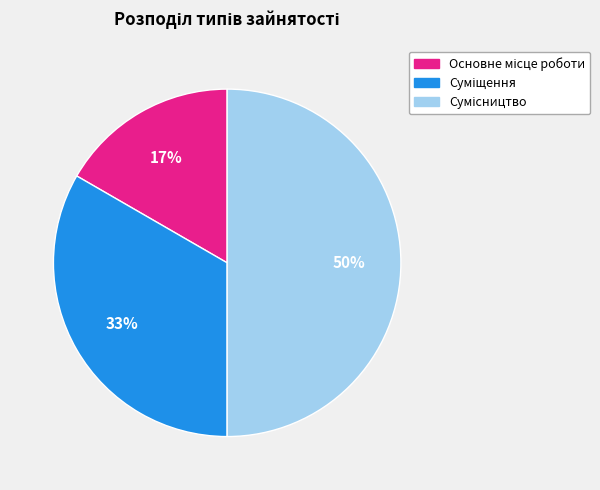

To the nearest percent, what is the average slice percentage?

33%